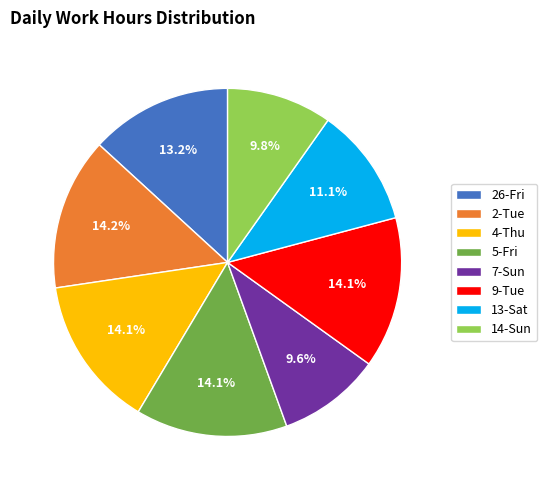

To the nearest percent, what is the average slice percentage?

12%